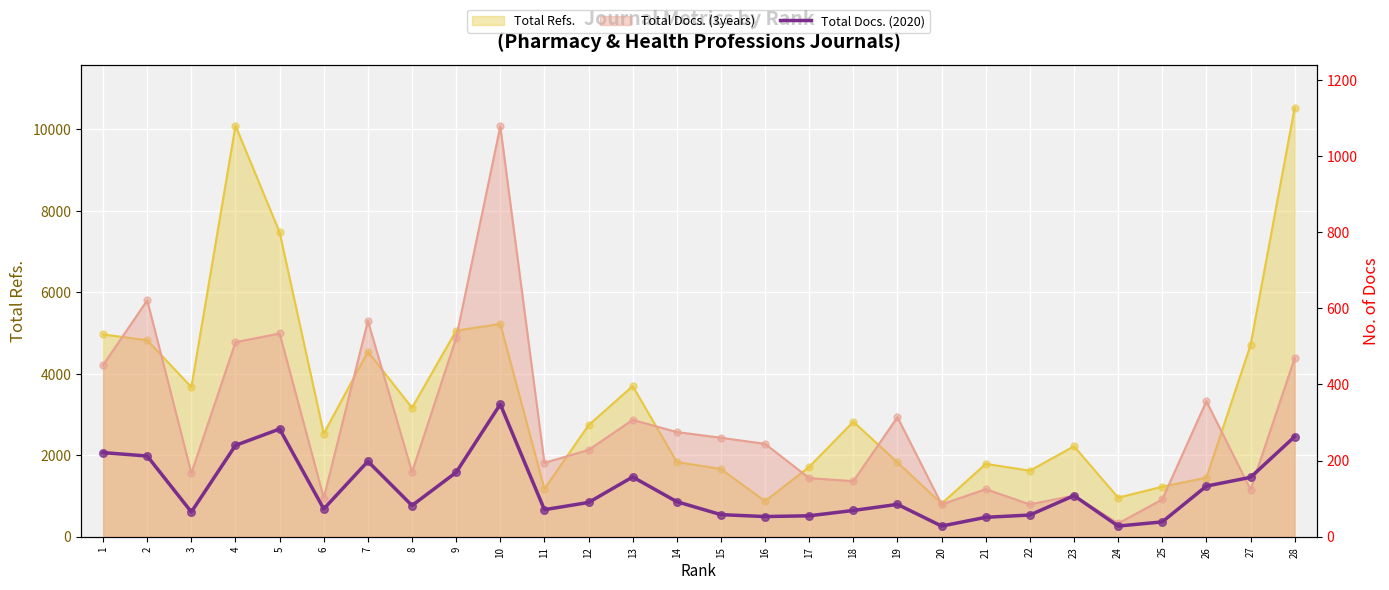

What is the change in value from 5 to 14?

-191